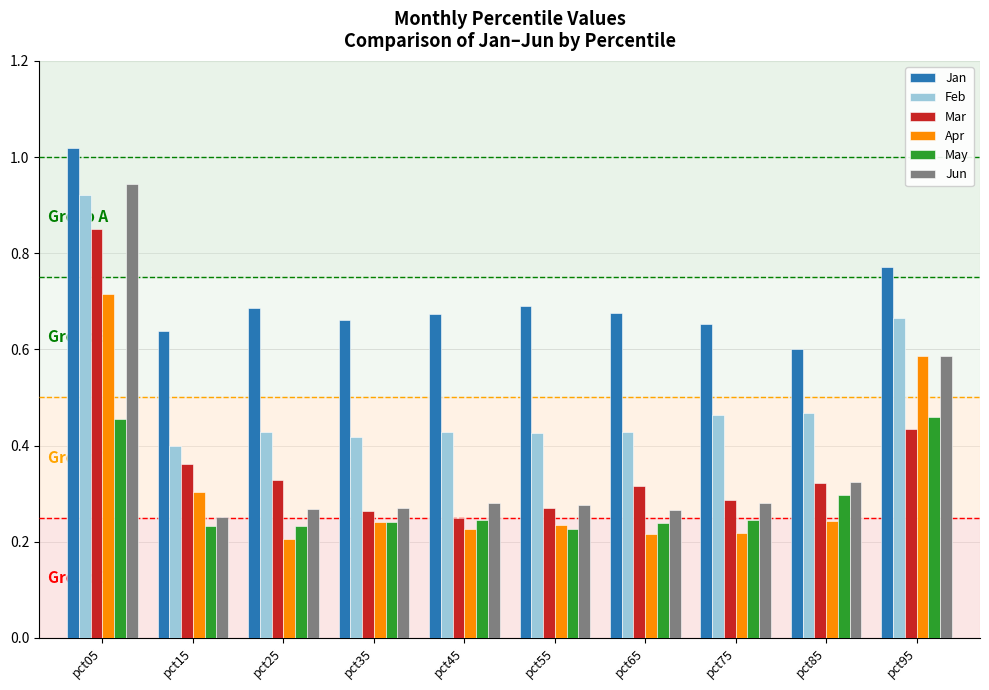

What are all the series names shown in the legend?

Jan, Feb, Mar, Apr, May, Jun